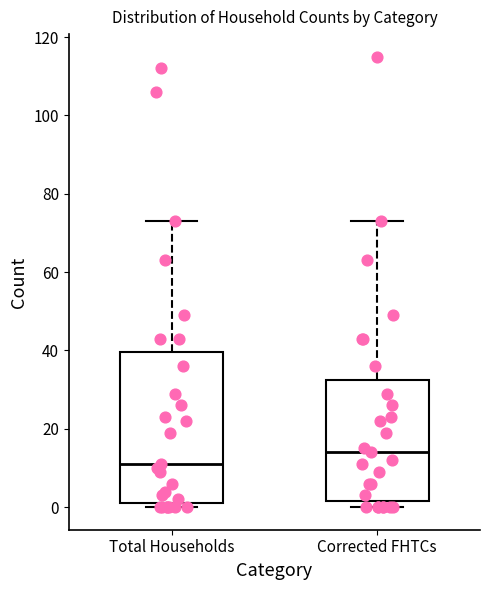

Where is the lower edge of the box for Total Households on the y-axis? The values are not printed on the chart, so give them approximately, as read against the axis.

2